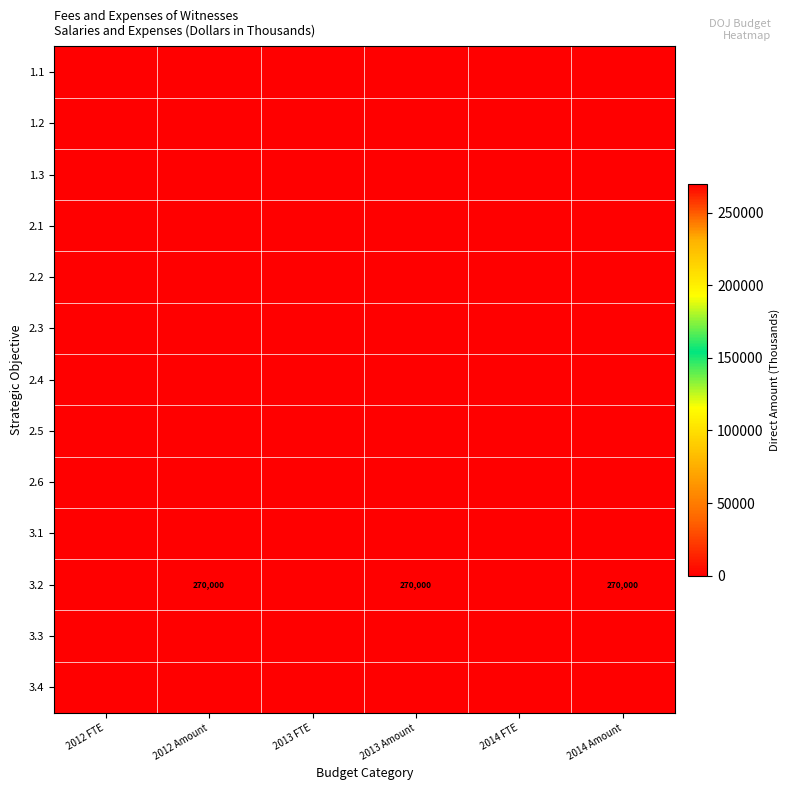

Is it true that 3.2 equals 270000 at 2014 Amount?

True